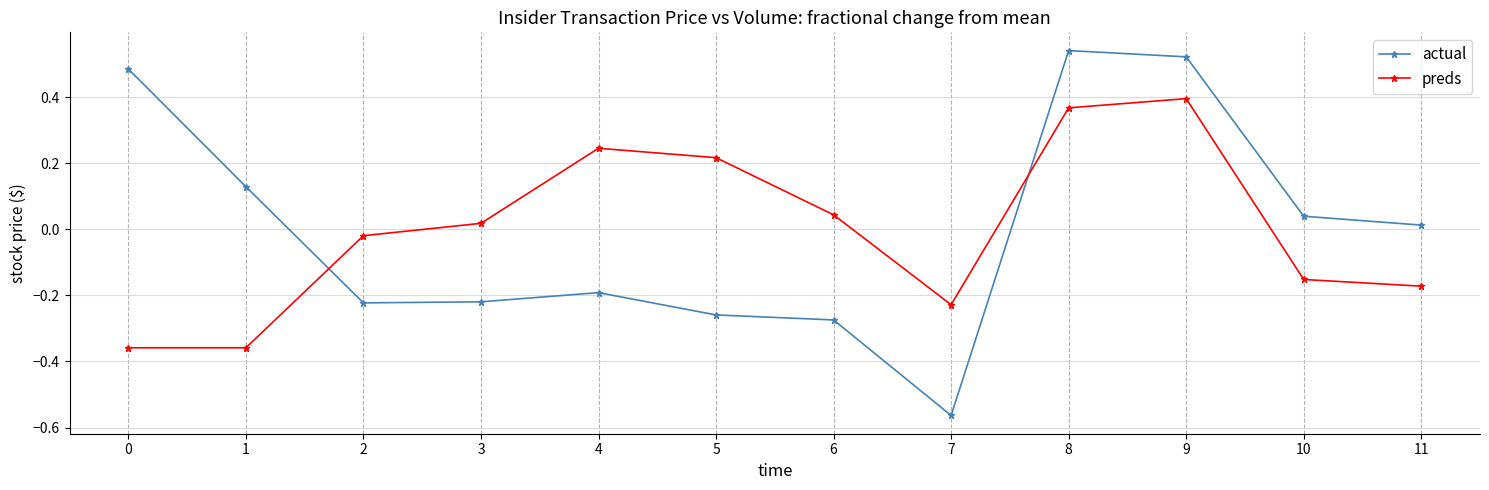

Which series has the largest range (max minus min)?

actual